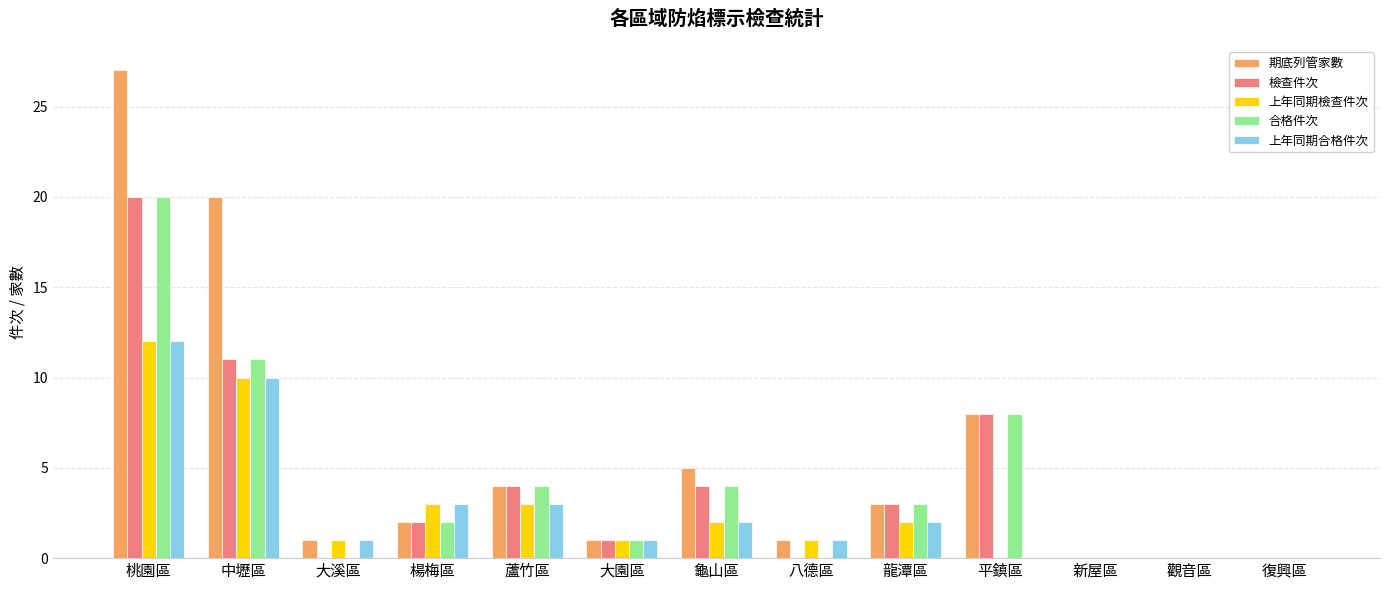

Which label corresponds to the largest value in the chart?

桃園區